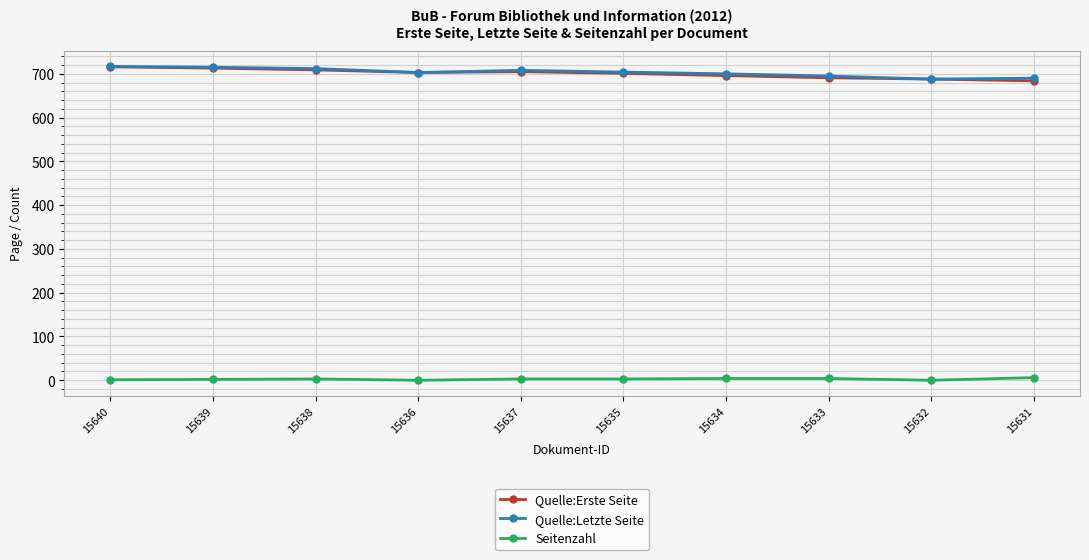

What is the sum of the Quelle:Letzte Seite values at 15640 and 15634?

1417